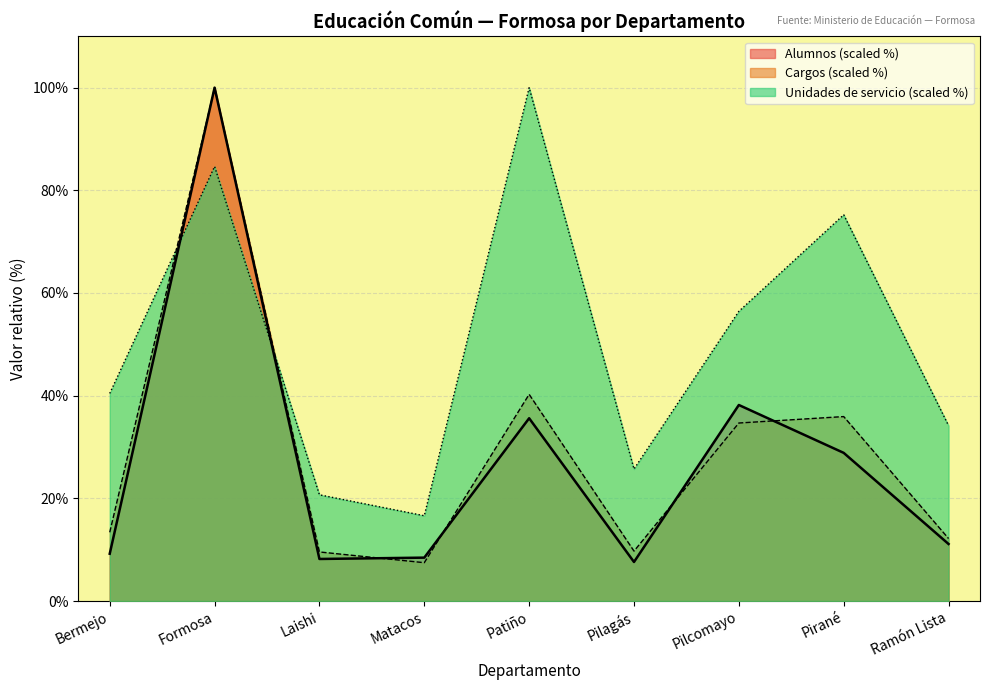

True or false: Alumnos and Cargos intersect in this chart.

True